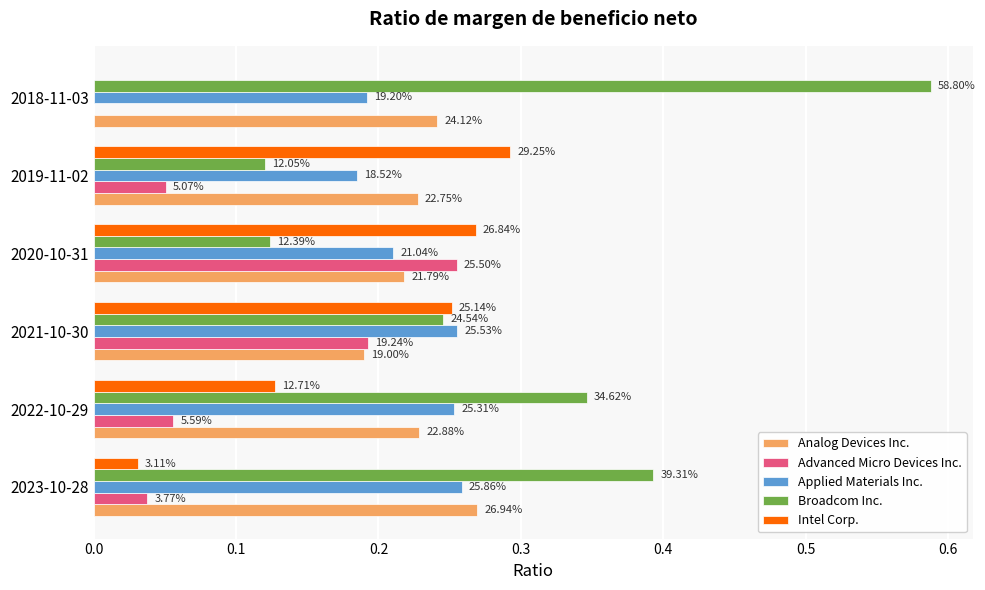

What are all the series names shown in the legend?

Analog Devices Inc., Advanced Micro Devices Inc., Applied Materials Inc., Broadcom Inc., Intel Corp.